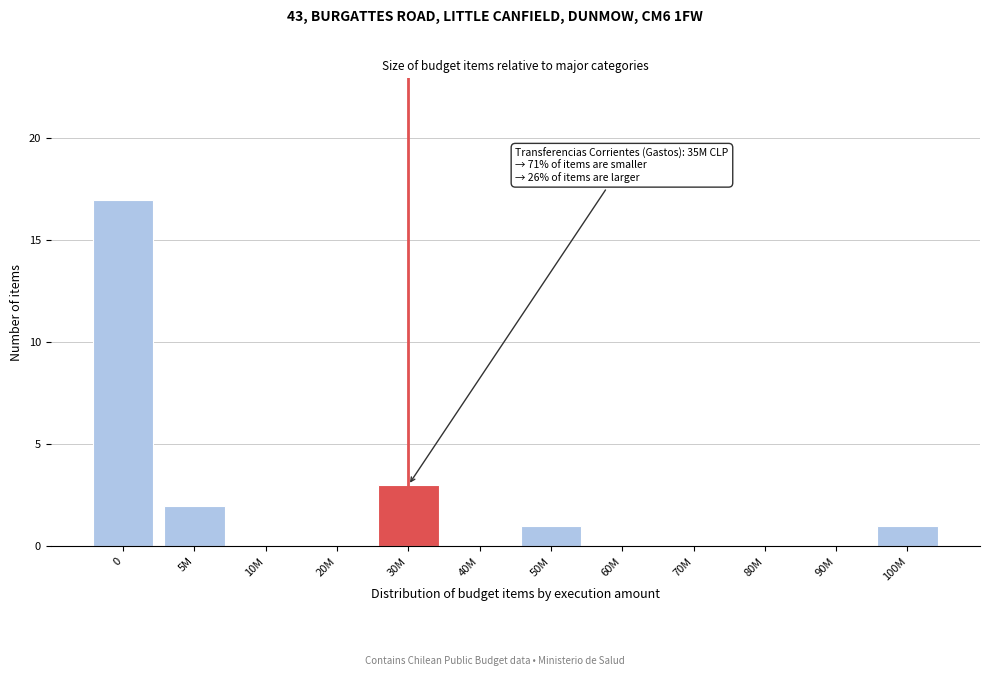

Reading left to right, extract all data points from this chart.

0=17	5M=2	10M=0	20M=0	30M=3	40M=0	50M=1	60M=0	70M=0	80M=0	90M=0	100M=1